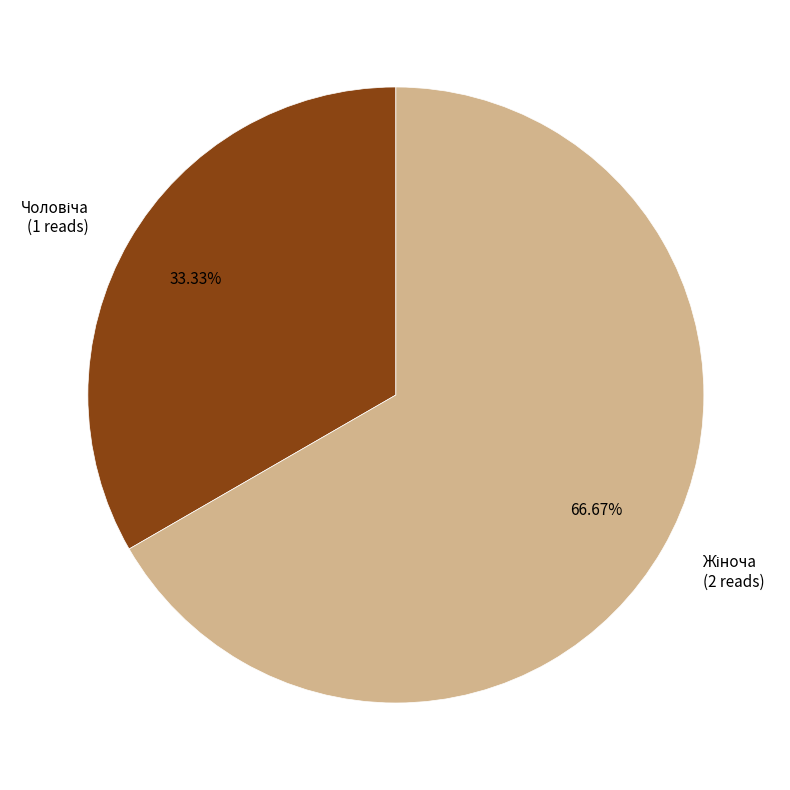

Is there any slice that represents more than half of the pie?

Yes